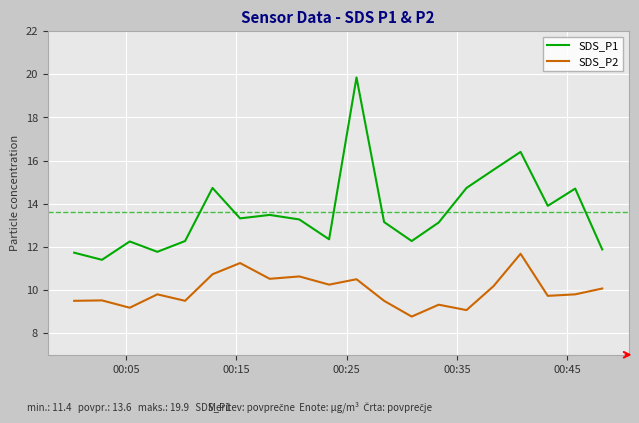

List the series in order of their peak value, lowest first.

SDS_P2, SDS_P1